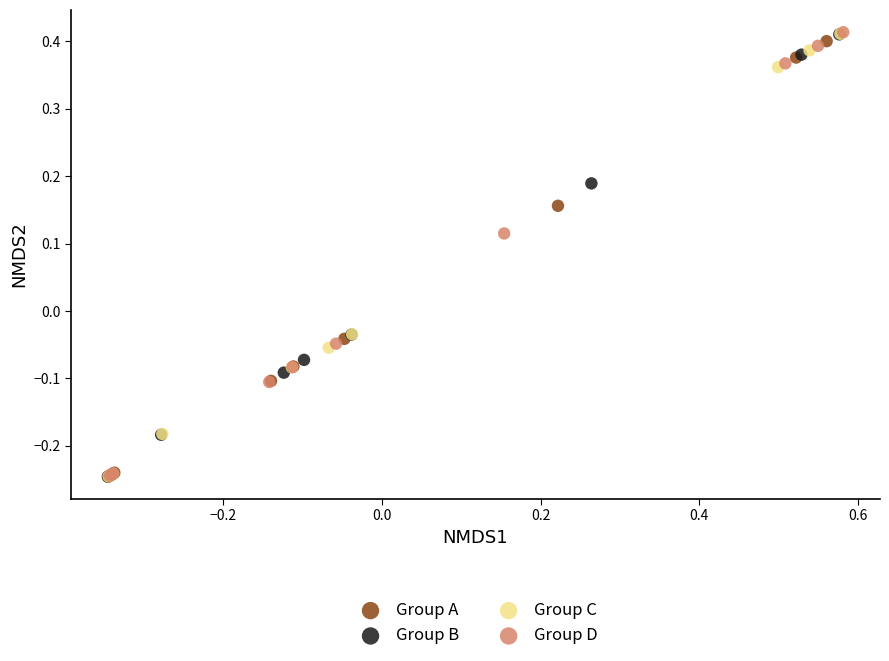

Which series has the largest Y range (max minus min)?

Group D